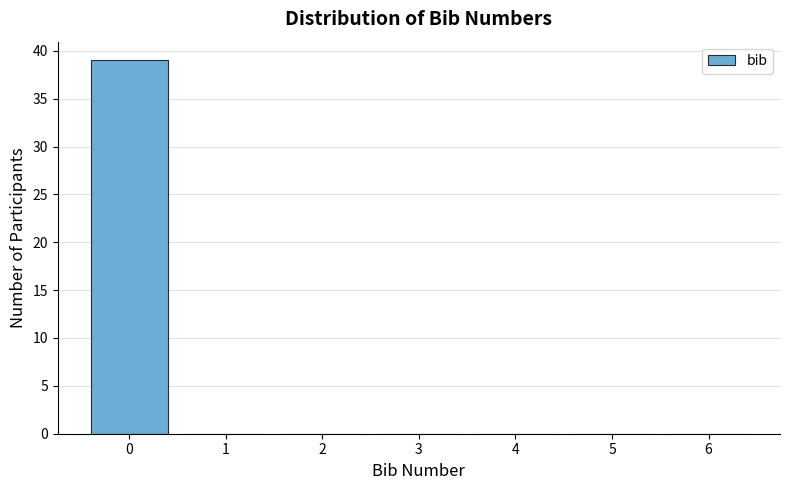

Reading right to left, what are all the values shown in this chart?

6=0	5=0	4=0	3=0	2=0	1=0	0=39